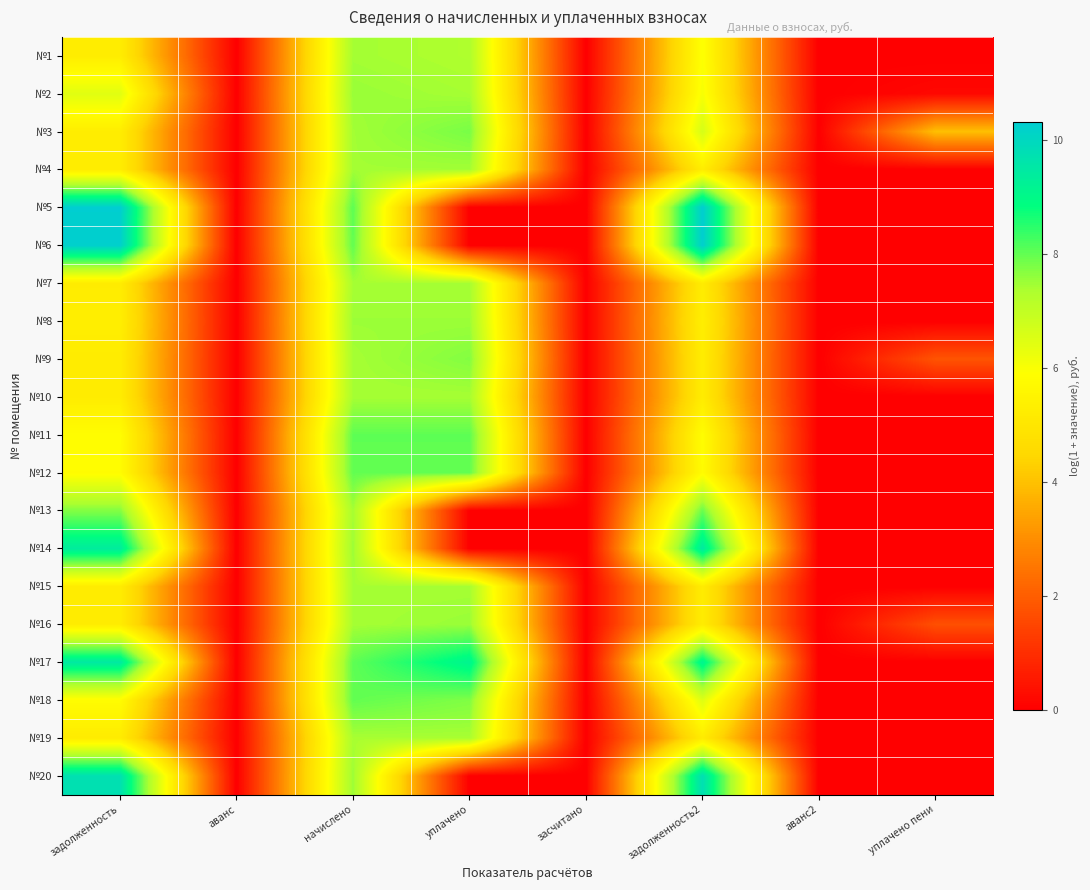

Rank the series by their maximum value, from highest to lowest.

№5, №6, №20, №17, №14, №11, №12, №18, №13, №3, №9, №2, №16, №8, №4, №1, №15, №7, №10, №19